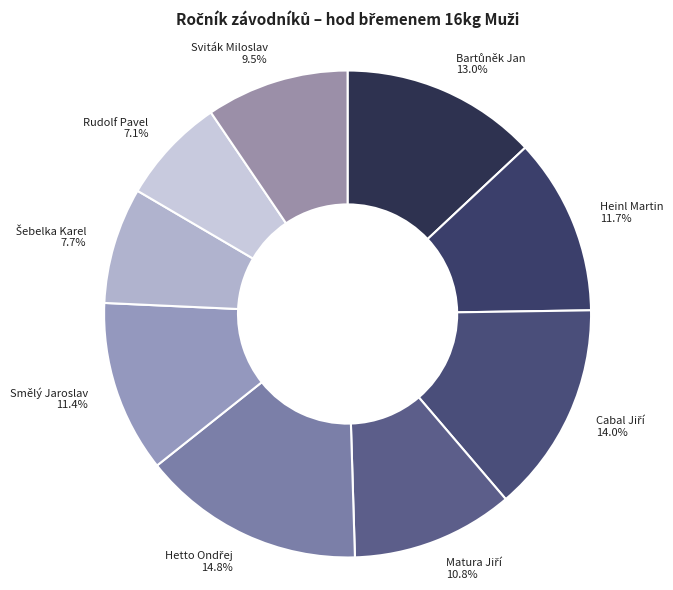

Is Smělý Jaroslav the majority of the pie?

No